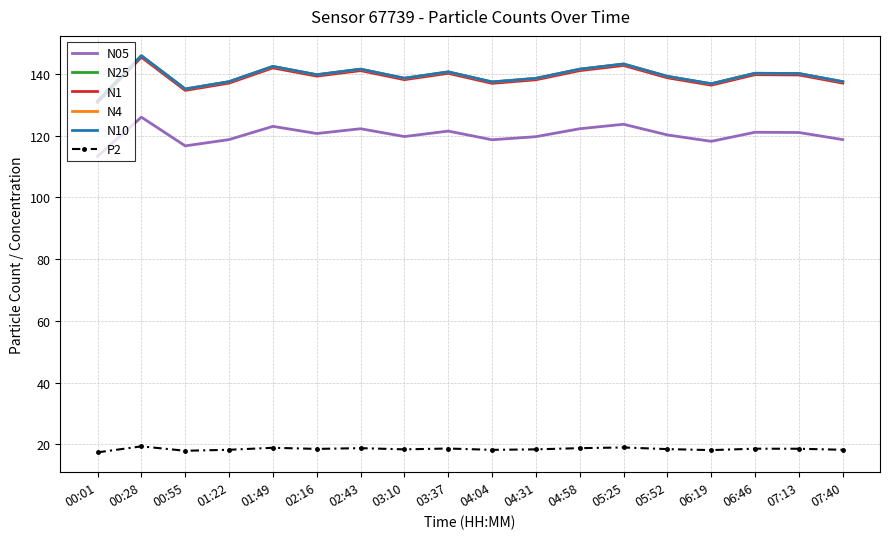

What is the difference between the highest and lowest values at 03:37?

122.0